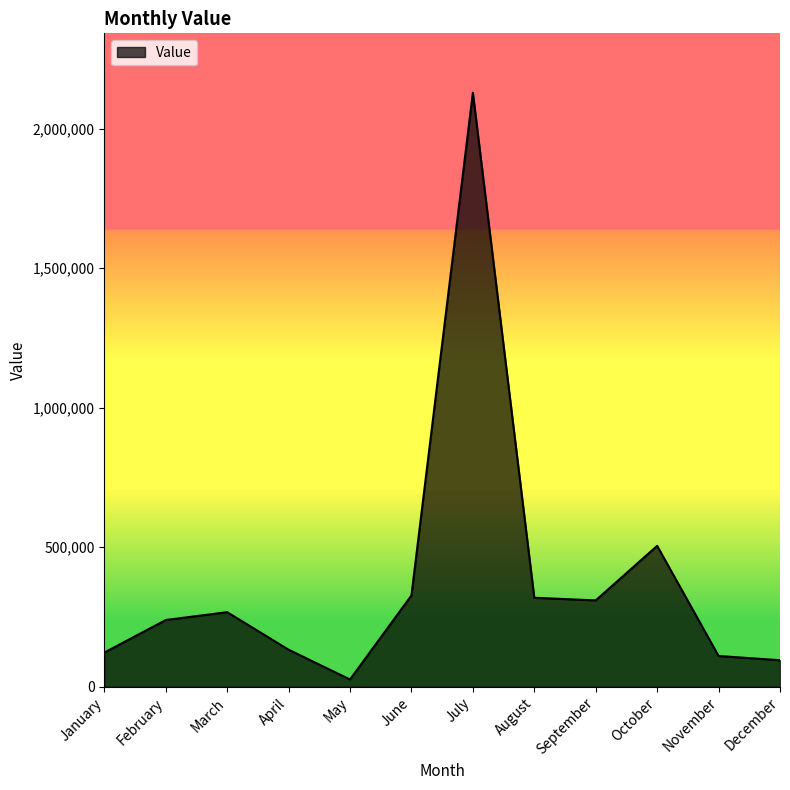

What is the difference between the maximum and minimum values?

2102342